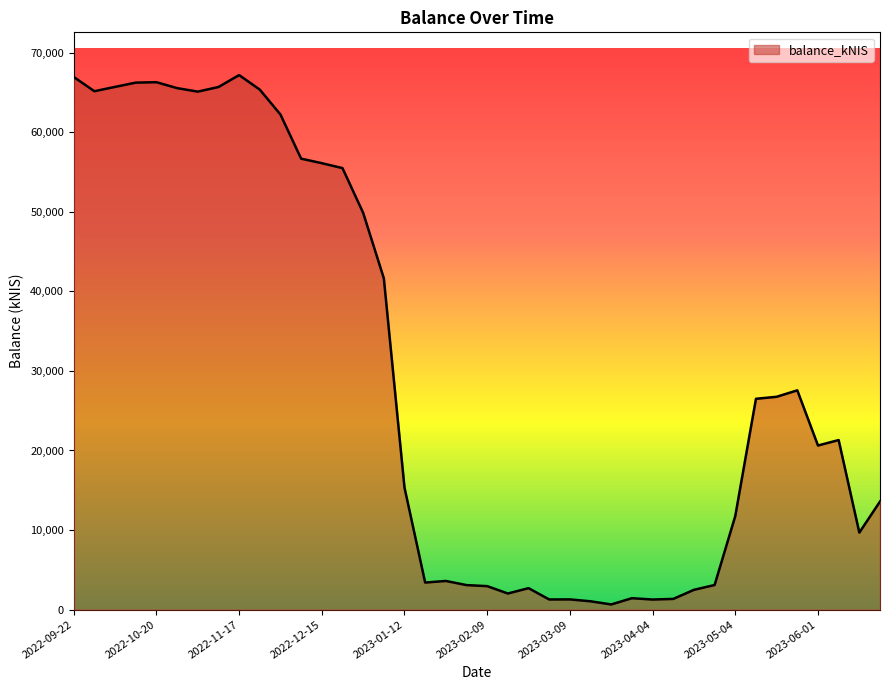

What is the difference between the maximum and minimum values?

66556.7